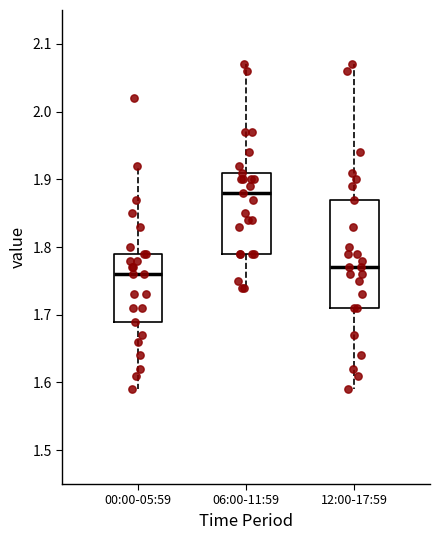

Which box's median line is the lowest?

00:00-05:59